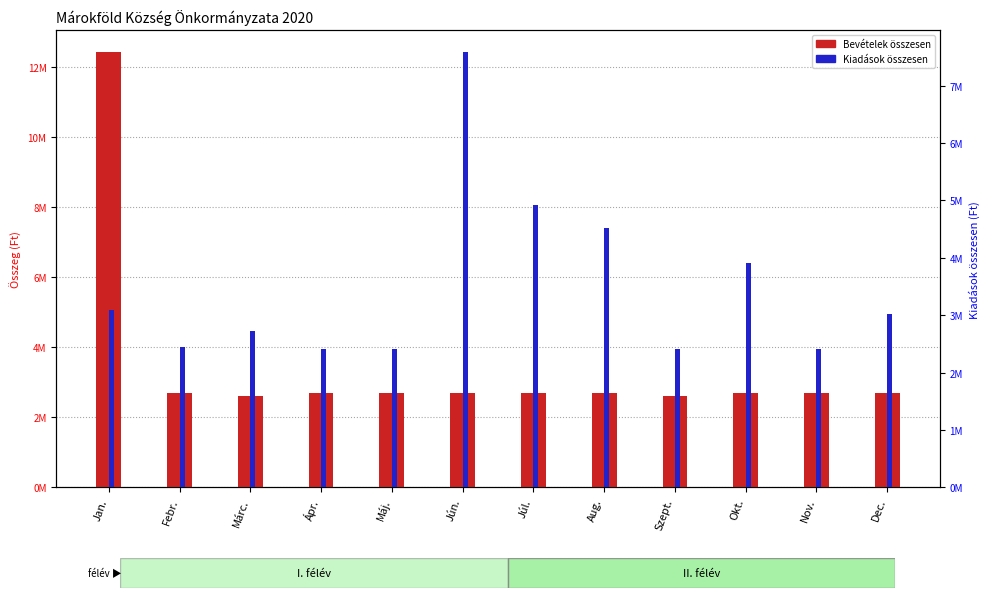

What is the difference between the maximum and minimum values in the Kiadások összesen series?

5178663